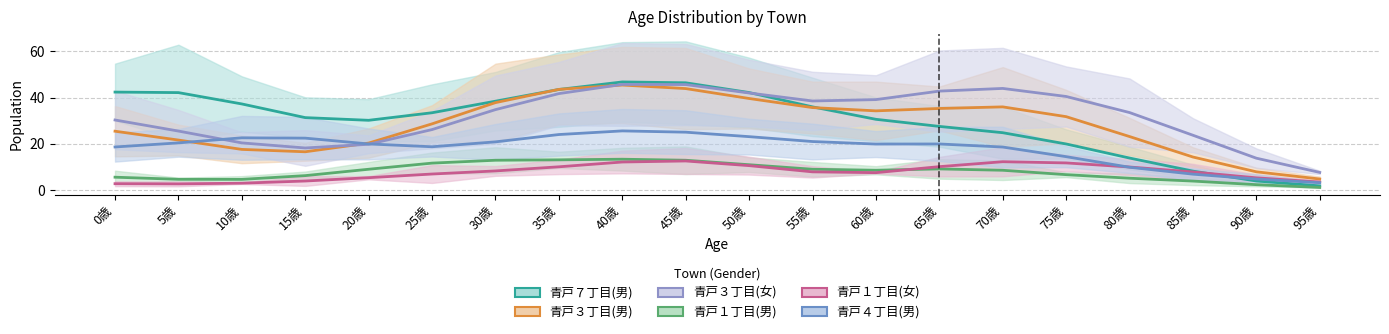

Does the chart display data point markers on the line(s)?

No